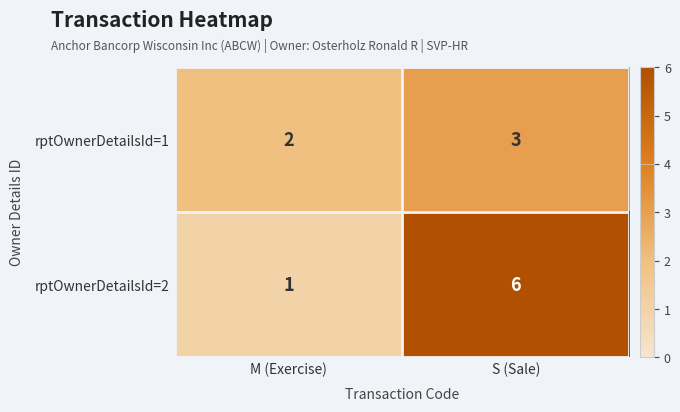

Which series has the widest spread of values?

rptOwnerDetailsId=2